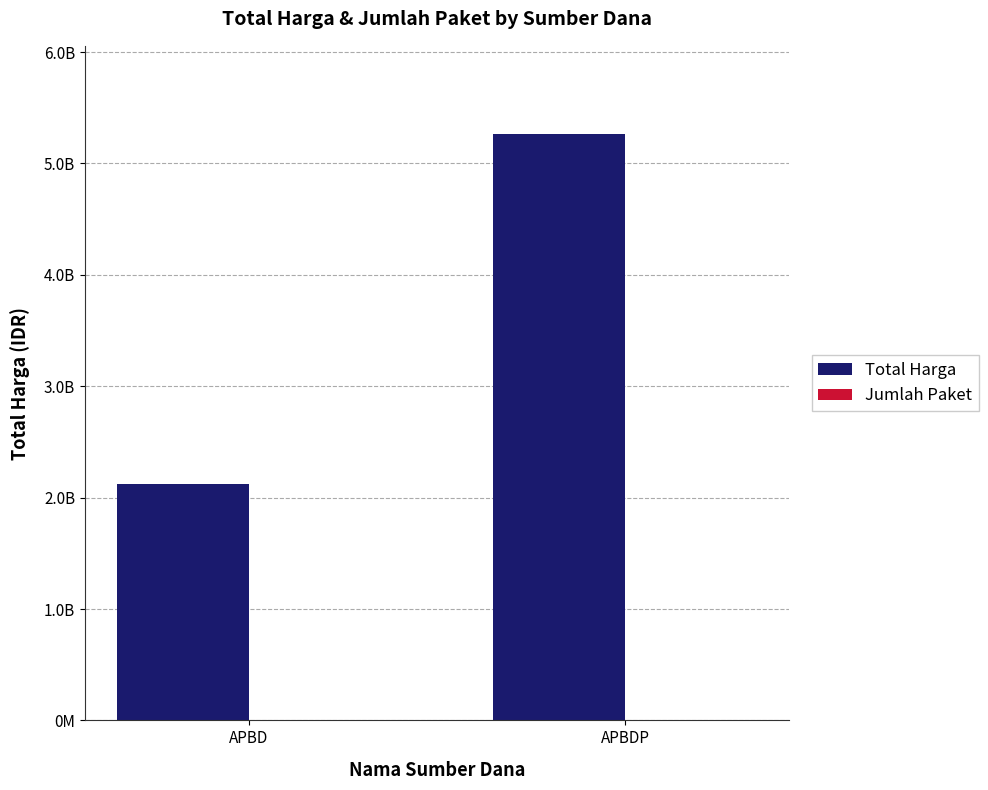

Reading left to right, extract all data points from this chart.

Total Harga: 2122520890	5266388740
Jumlah Paket: 23	10